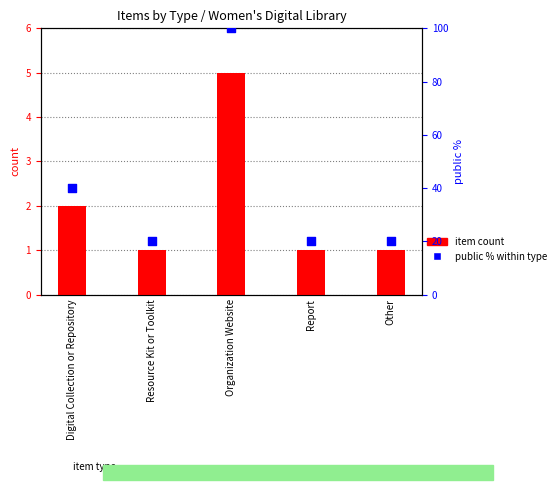

At which category is the sum across all series the highest?

Organization Website